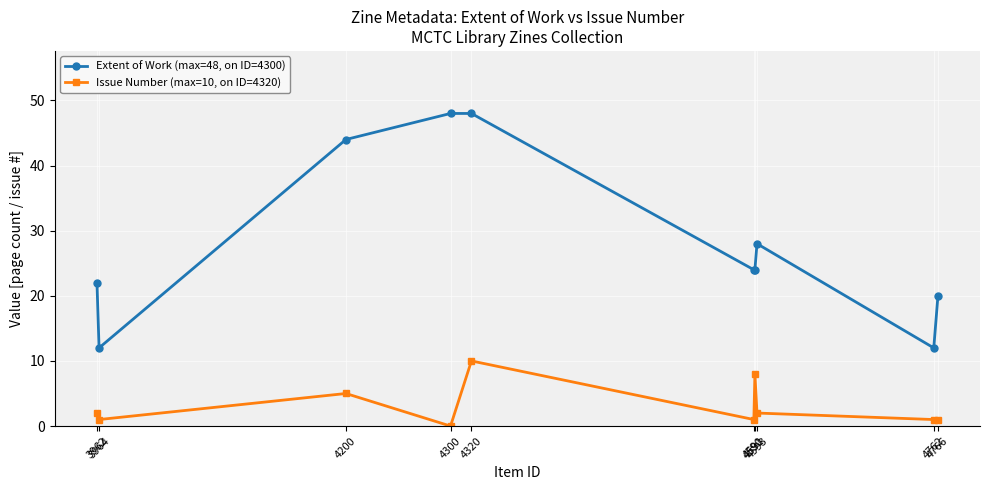

Which series has the largest range (max minus min)?

Extent of Work (max=48, on ID=4300)